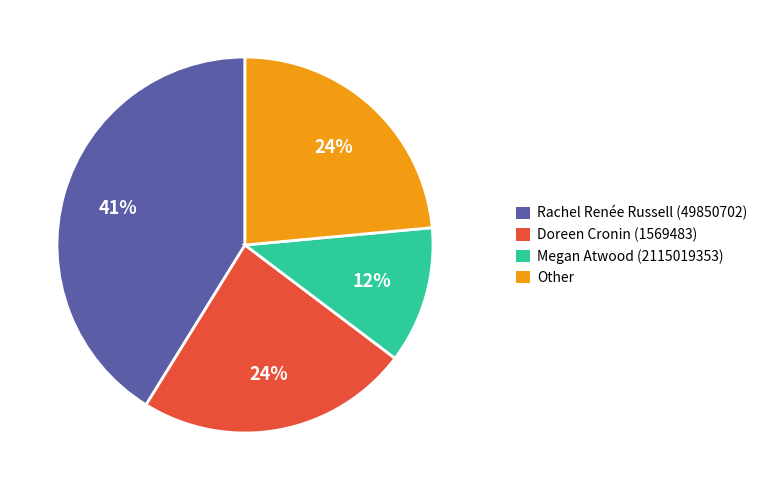

To the nearest percent, what is the difference between the Rachel Renée Russell (49850702) and Megan Atwood (2115019353) slice percentages?

29%